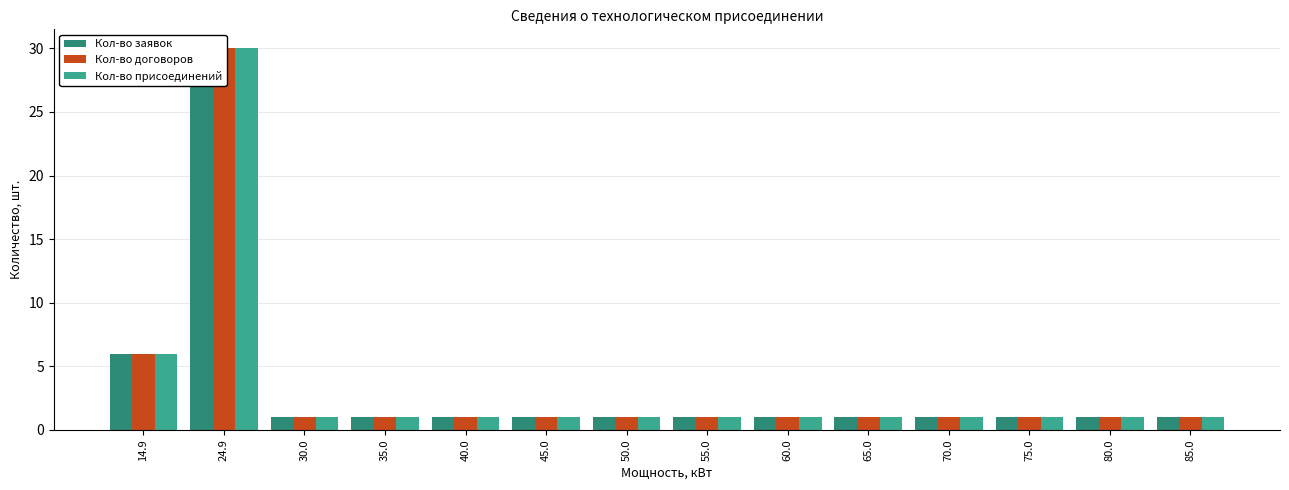

Which label corresponds to the largest value in the chart?

24.9